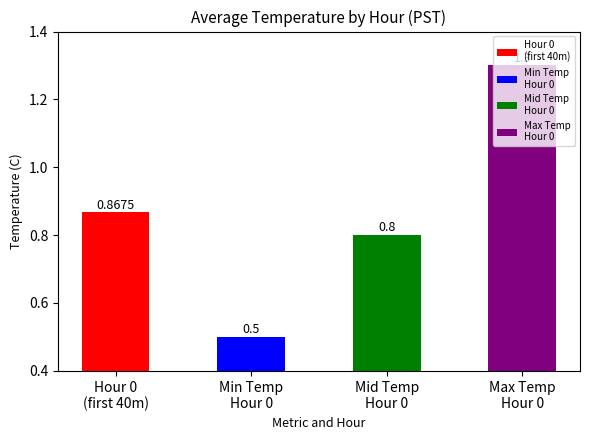

Which label corresponds to the smallest value in the chart?

Min Temp
Hour 0